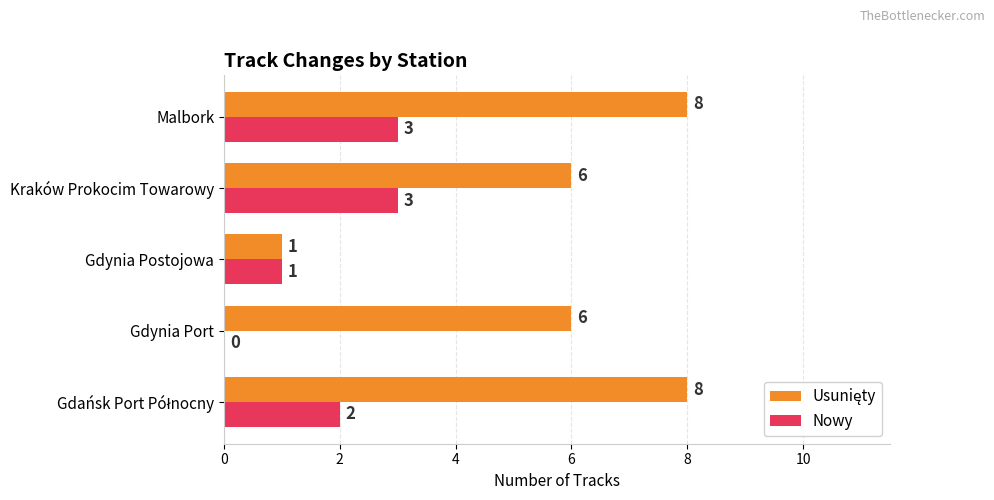

How many series are shown in this chart?

2